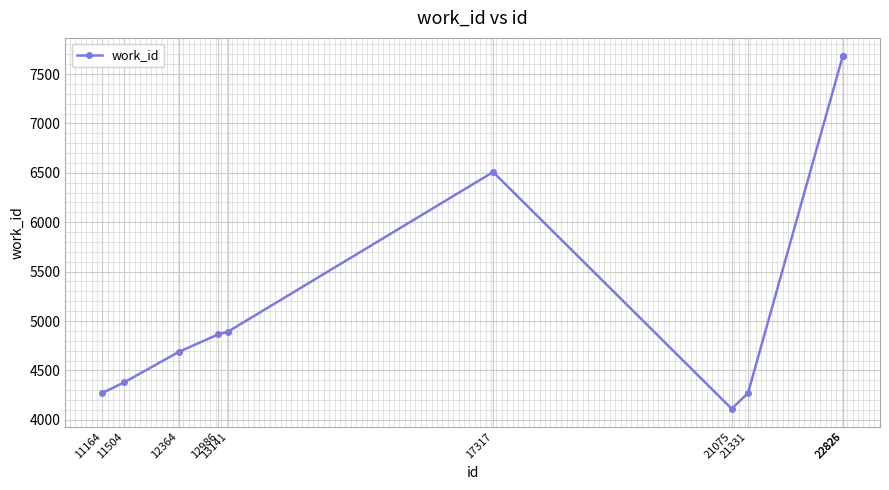

True or false: the data shows 4111 at 21075.

True